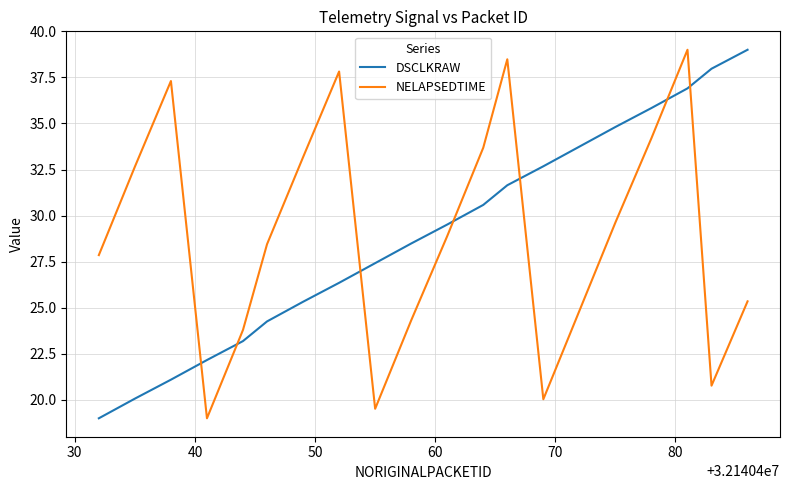

What is the sum of all NELAPSEDTIME values?

578.7